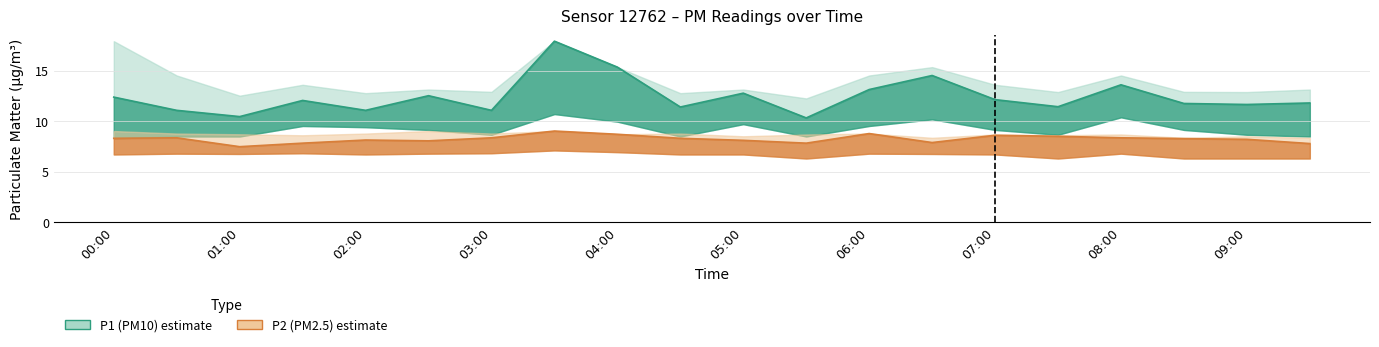

Reading right to left, list all the values displayed in this chart.

P1: 09:30=11.8	09:00=11.7	08:30=11.8	08:00=13.6	07:30=11.4	07:00=12.1	06:30=14.5	06:00=13.1	05:30=10.3	05:00=12.8	04:30=11.4	04:00=15.3	03:30=17.9	03:00=11.1	02:30=12.5	02:00=11.1	01:30=12.1	01:00=10.4	00:30=11.1	00:00=12.4
P1_upper: 09:30=13.1	09:00=12.9	08:30=12.9	08:00=14.5	07:30=12.9	07:00=13.6	06:30=15.3	06:00=14.5	05:30=12.2	05:00=13.1	04:30=12.8	04:00=15.3	03:30=17.9	03:00=12.9	02:30=13.1	02:00=12.8	01:30=13.6	01:00=12.5	00:30=14.5	00:00=17.9
P1_lower: 09:30=8.5	09:00=8.7	08:30=9.1	08:00=10.4	07:30=8.7	07:00=9.1	06:30=10.2	06:00=9.5	05:30=8.5	05:00=9.7	04:30=8.5	04:00=9.9	03:30=10.7	03:00=8.7	02:30=9.1	02:00=9.4	01:30=9.5	01:00=8.5	00:30=8.5	00:00=8.3
P2: 09:30=7.8	09:00=8.2	08:30=8.3	08:00=8.3	07:30=8.5	07:00=8.6	06:30=7.9	06:00=8.8	05:30=7.8	05:00=8.1	04:30=8.3	04:00=8.7	03:30=9.0	03:00=8.3	02:30=8.1	02:00=8.1	01:30=7.8	01:00=7.5	00:30=8.3	00:00=8.3
P2_upper: 09:30=8.3	09:00=8.5	08:30=8.3	08:00=8.7	07:30=8.6	07:00=8.7	06:30=8.3	06:00=8.8	05:30=8.7	05:00=8.5	04:30=8.8	04:00=8.7	03:30=9.0	03:00=8.8	02:30=9.0	02:00=8.8	01:30=8.6	01:00=8.7	00:30=8.8	00:00=9.0
P2_lower: 09:30=6.3	09:00=6.3	08:30=6.3	08:00=6.8	07:30=6.3	07:00=6.7	06:30=6.8	06:00=6.8	05:30=6.3	05:00=6.7	04:30=6.7	04:00=6.9	03:30=7.1	03:00=6.8	02:30=6.8	02:00=6.7	01:30=6.8	01:00=6.8	00:30=6.8	00:00=6.7